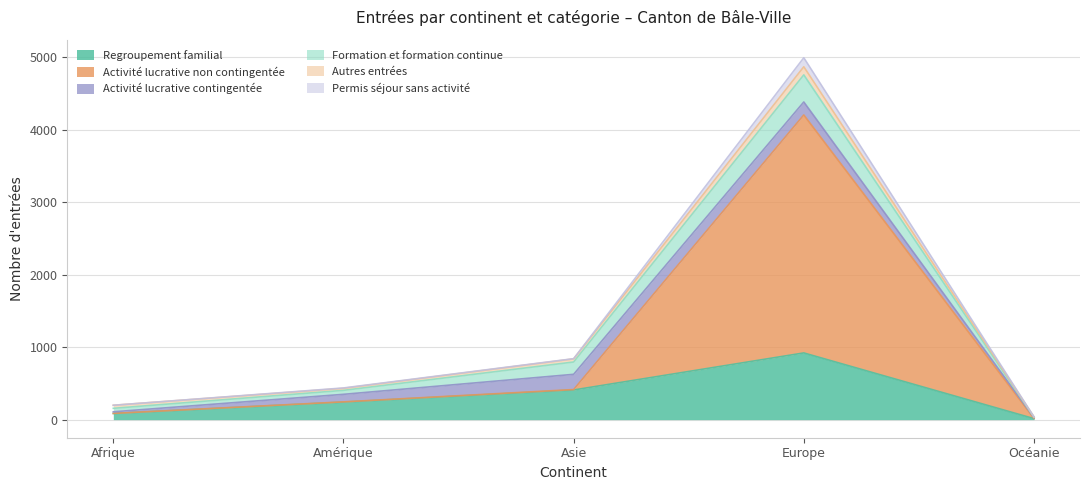

The Regroupement familial series shows 114 at Afrique. True or false?

False